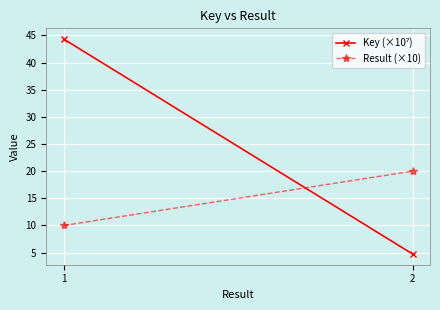

Reading left to right, list all the values displayed in this chart.

Key (×10⁷): 1=44.3	2=4.8
Result (×10): 1=10.0	2=20.0